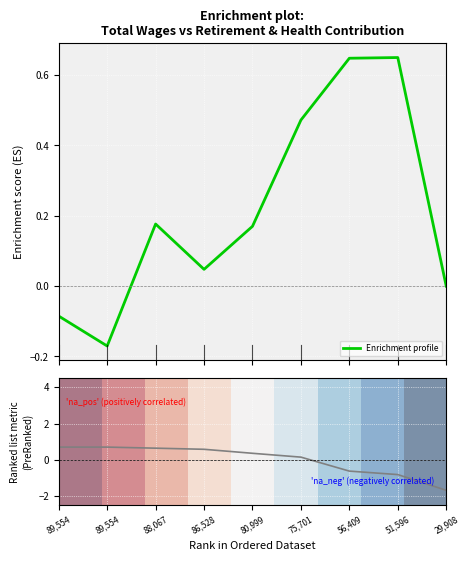

How many data points in Ranking metric scores are less than 0?

3